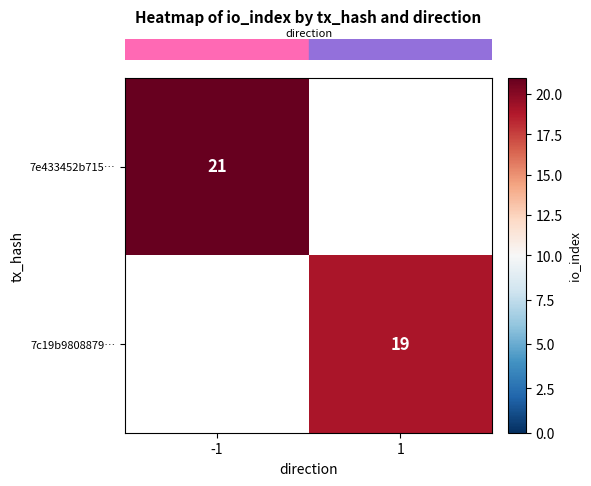

The value of row_1 at 1 is 33.0. True or false?

False